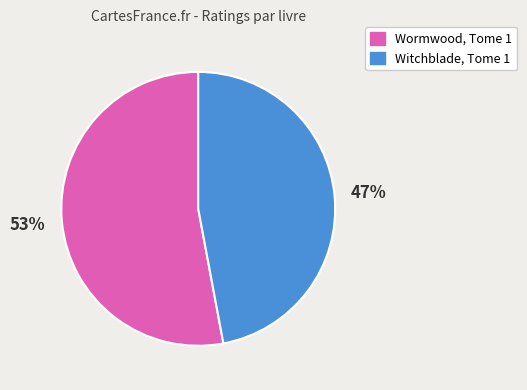

Between Witchblade, Tome 1 and Wormwood, Tome 1, which is larger?

Wormwood, Tome 1